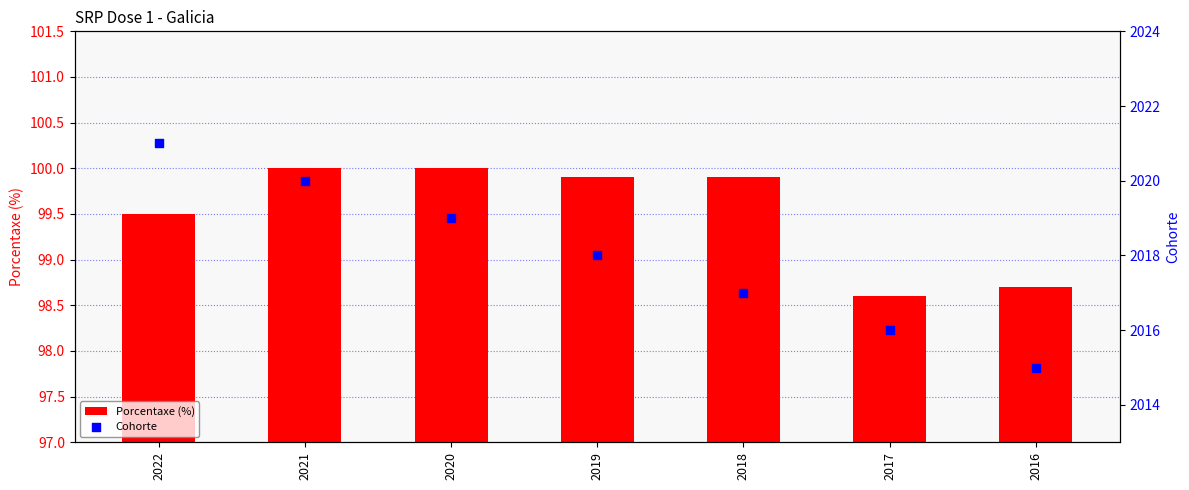

Which series reaches the maximum Y coordinate?

Cohorte